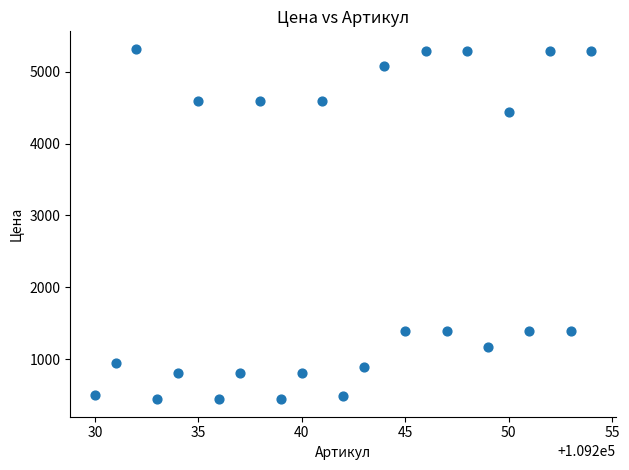

What is the range of Y values (max minus min)?

4877.6